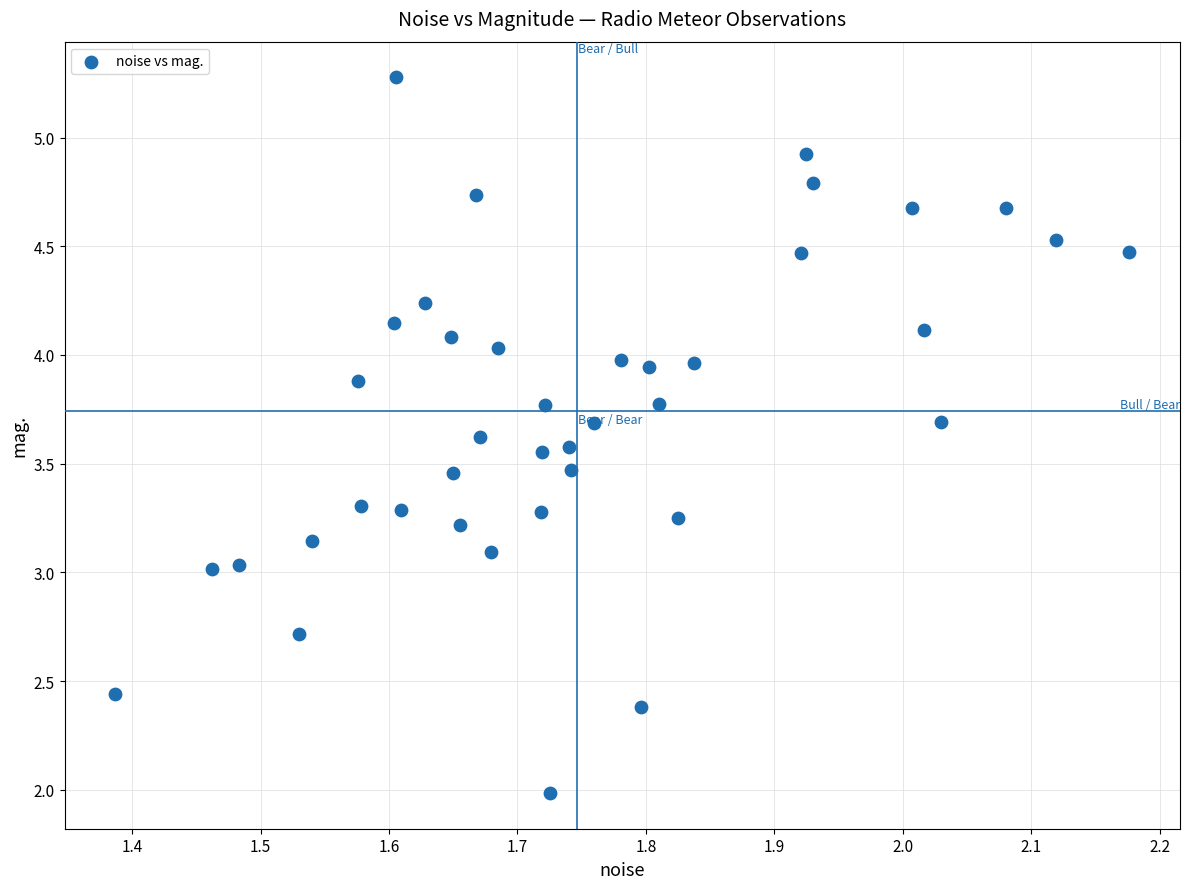

What is the range of X values (max minus min)?

0.8